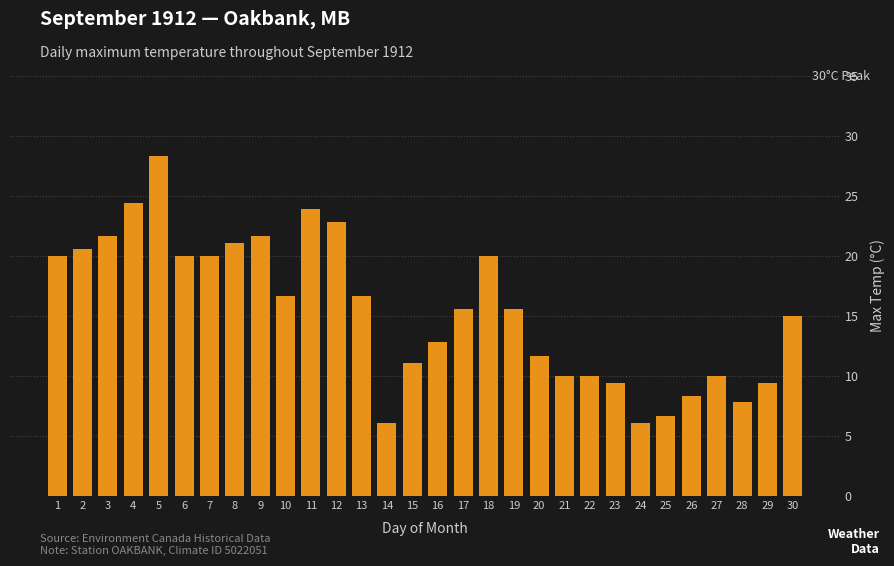

The value at 29 is 9.4. True or false?

True